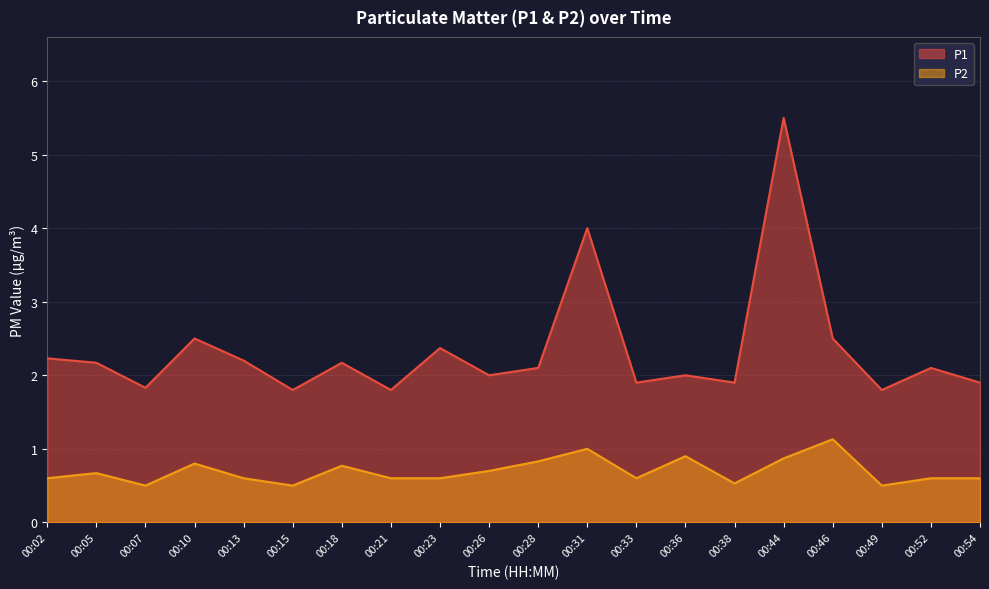

What is the smallest value displayed?

0.5